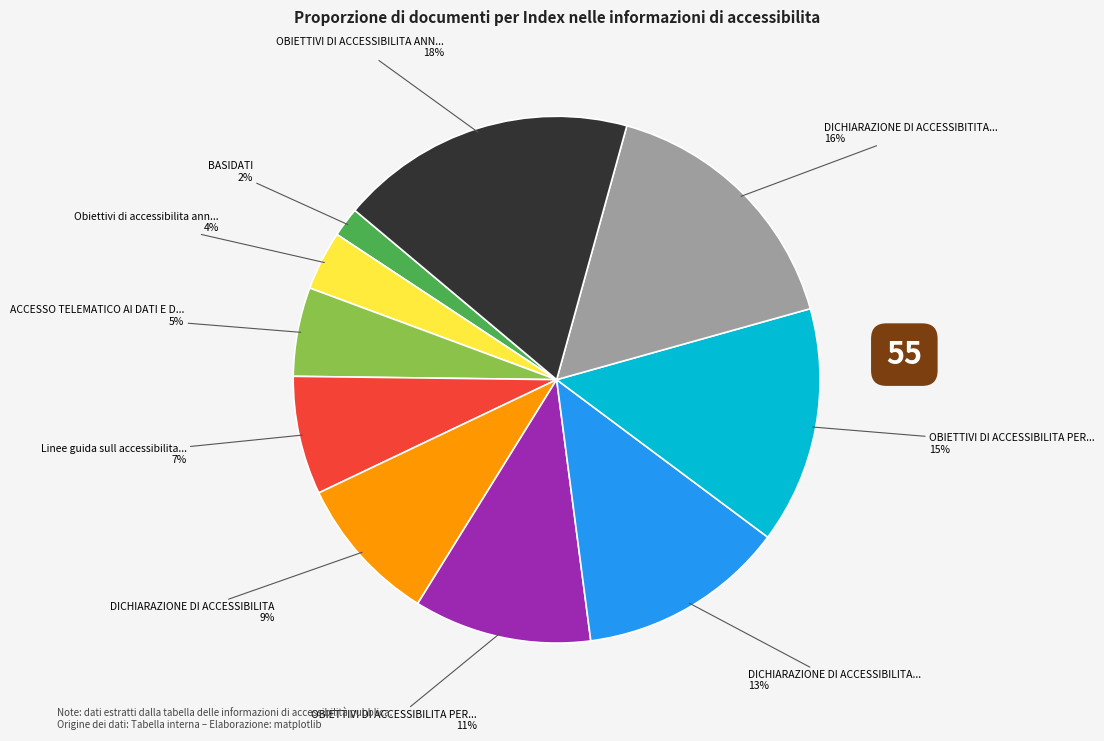

Is there any slice that represents more than half of the pie?

No